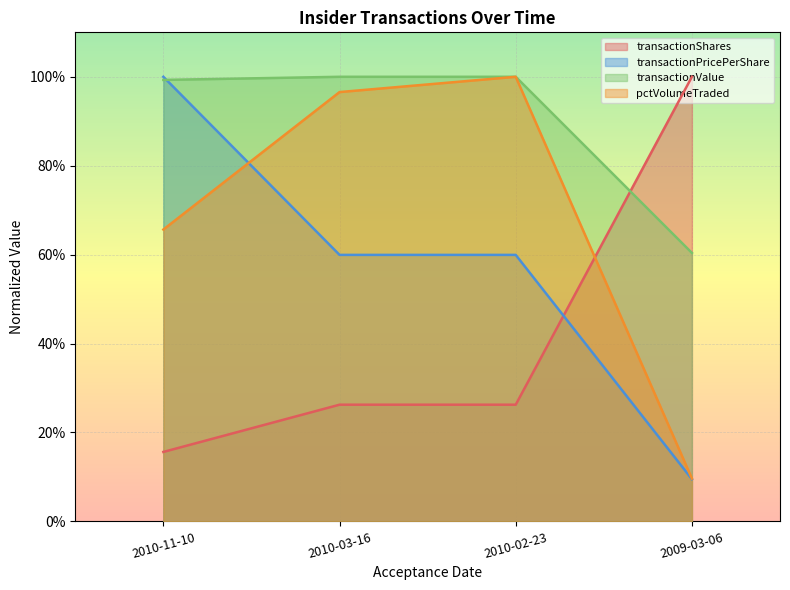

After their last crossing, which series has the higher values: transactionPricePerShare or transactionShares?

transactionShares